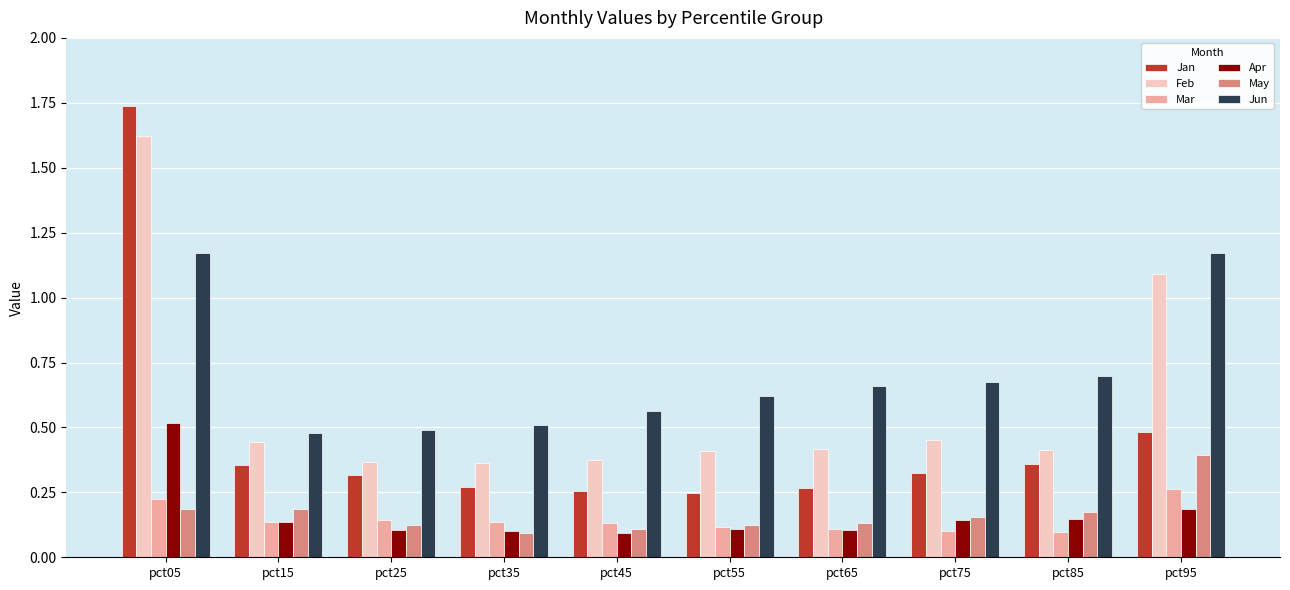

Count the Jan values in the range 0 to 1.

9